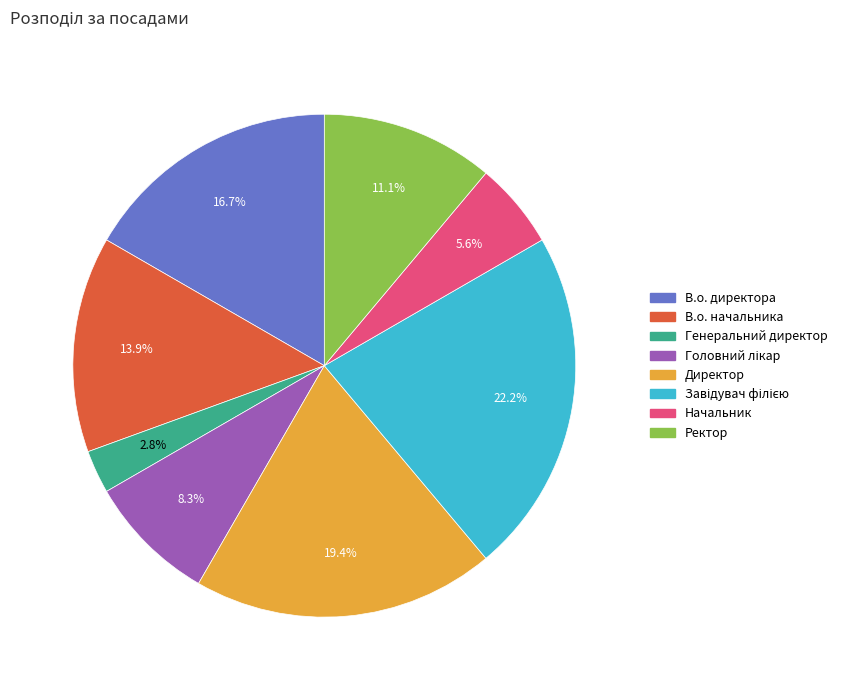

The Ректор slice represents 11% of the pie. True or false?

True